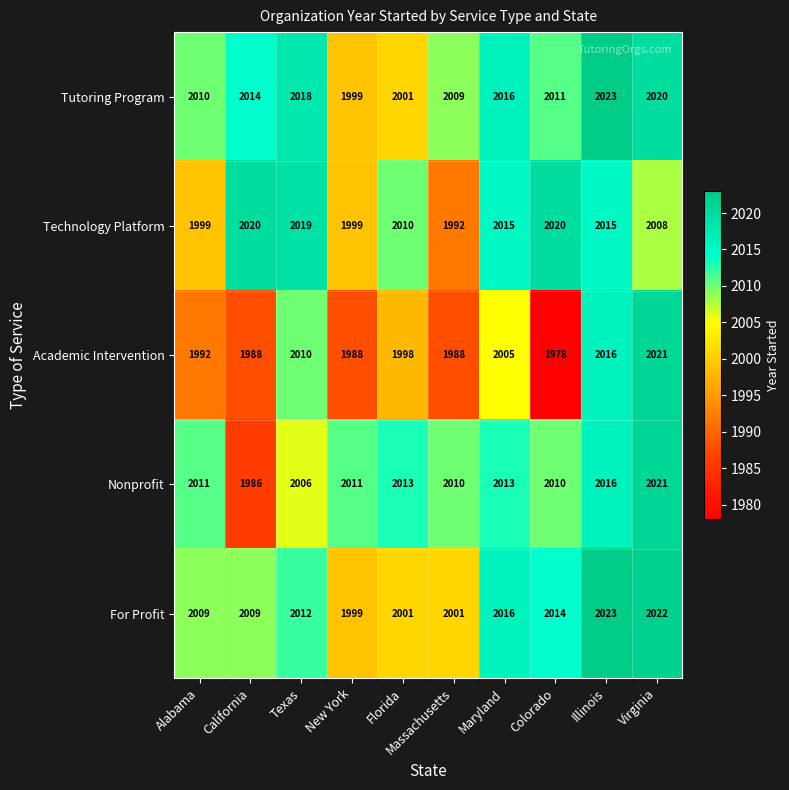

Is it true that Academic Intervention equals 3328 at Colorado?

False